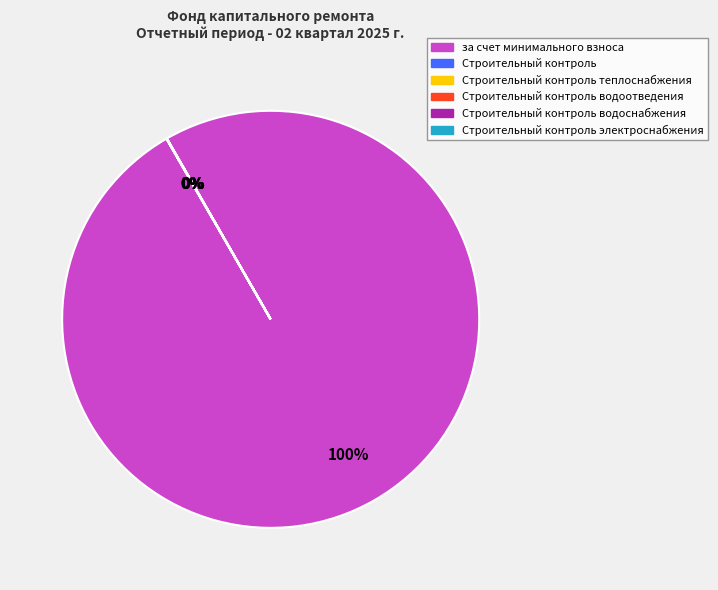

Is there any slice that represents more than half of the pie?

Yes